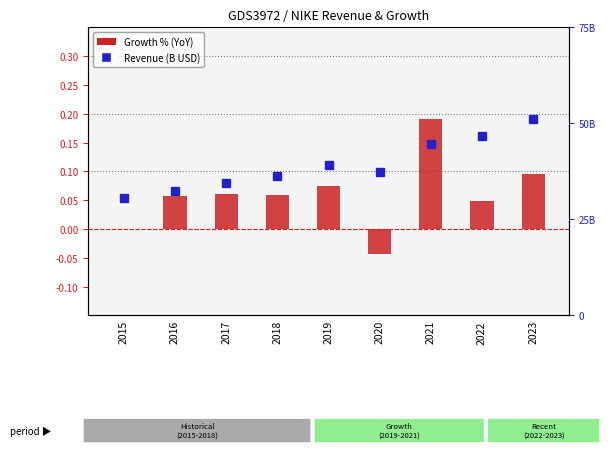

What is the difference between the highest and lowest values at 2016?

32.3